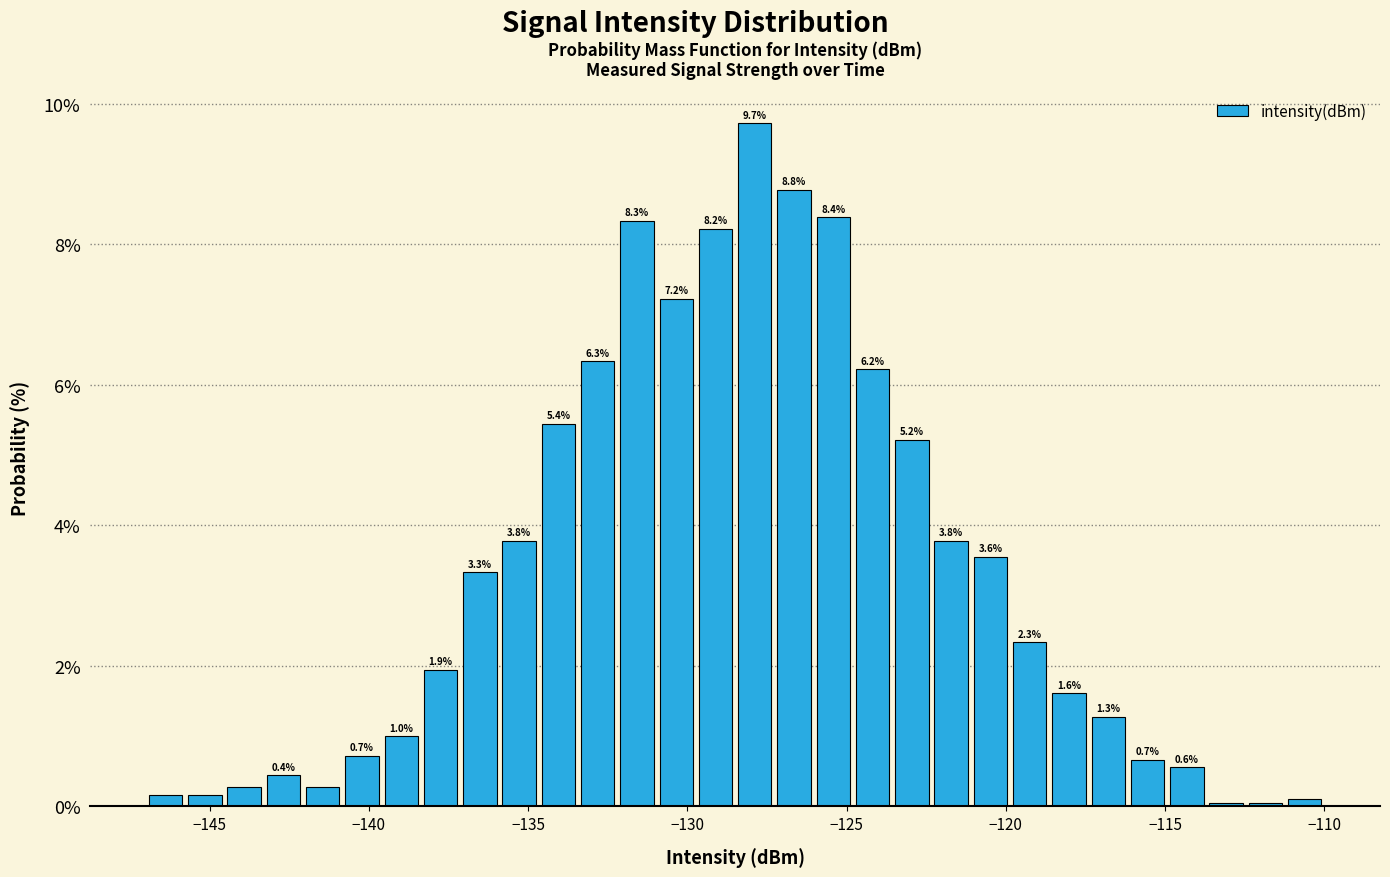

Read against the x-axis, roughly where is the centre of the tallest bar?

-128.0